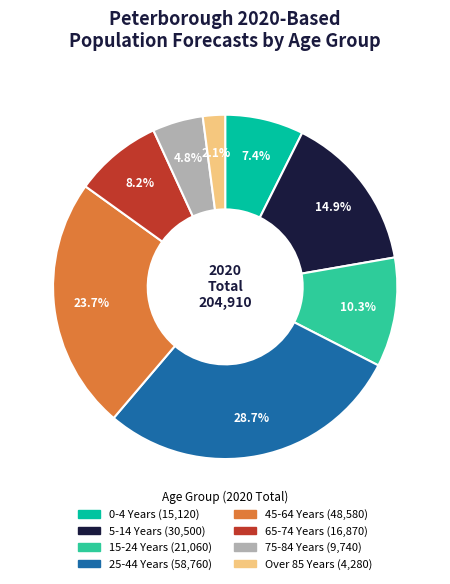

True or false: 65-74 Years accounts for 15% of the total.

False